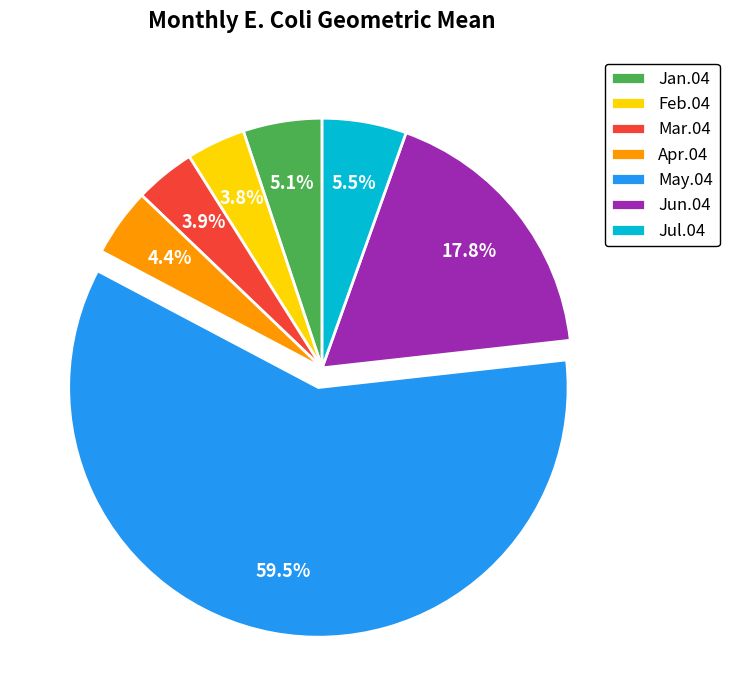

To the nearest percent, what is the difference between the largest and smallest slice percentages?

56%